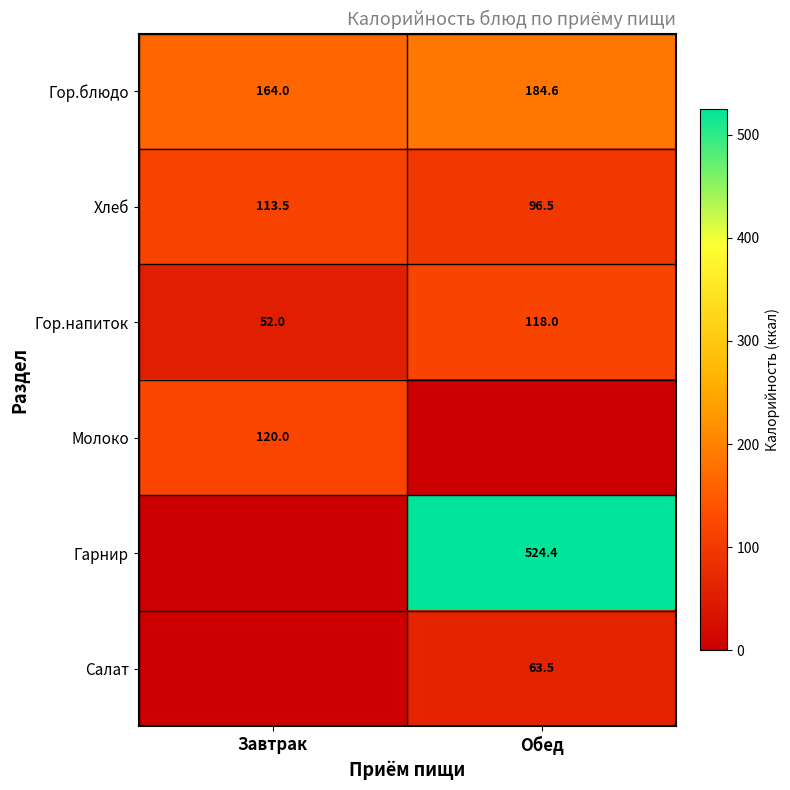

How many data points in Хлеб are less than 113?

1